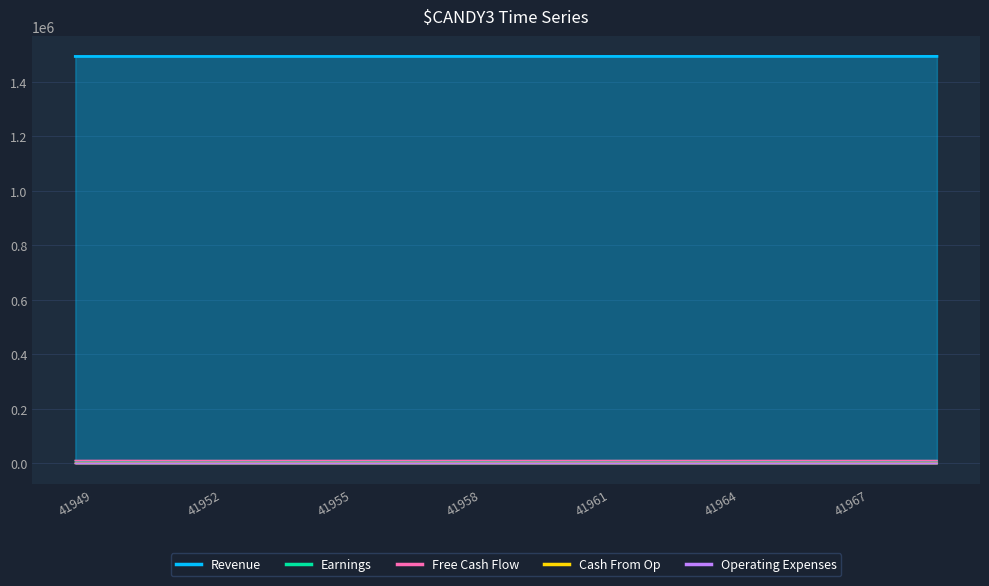

Reading right to left, extract all data points from this chart.

Revenue: 1494058	1494047	1494035	1494024	1494013	1494002	1493990	1493979	1493968	1493956	1493945	1493934	1493923	1493911	1493900	1493889	1493877	1493866	1493855	1493844	1493832
Earnings: 9839	9575	9655	9610	9435	9678	9756	10098	9618	9707	9487	9372	9650	9398	9457	9495	9646	9817	9750	9273	9583
Free Cash Flow: 10293	10505	10459	10514	10648	10453	10453	10386	10481	10413	10541	10705	10469	10658	10542	10606	10446	10341	10415	10703	10546
Cash From Op: 404	410	421	408	400	390	443	356	406	417	435	454	417	419	458	397	436	390	397	488	405
Operating Expenses: 3	7	3	3	2	4	3	2	1	5	5	2	2	1	4	2	2	0	0	5	2